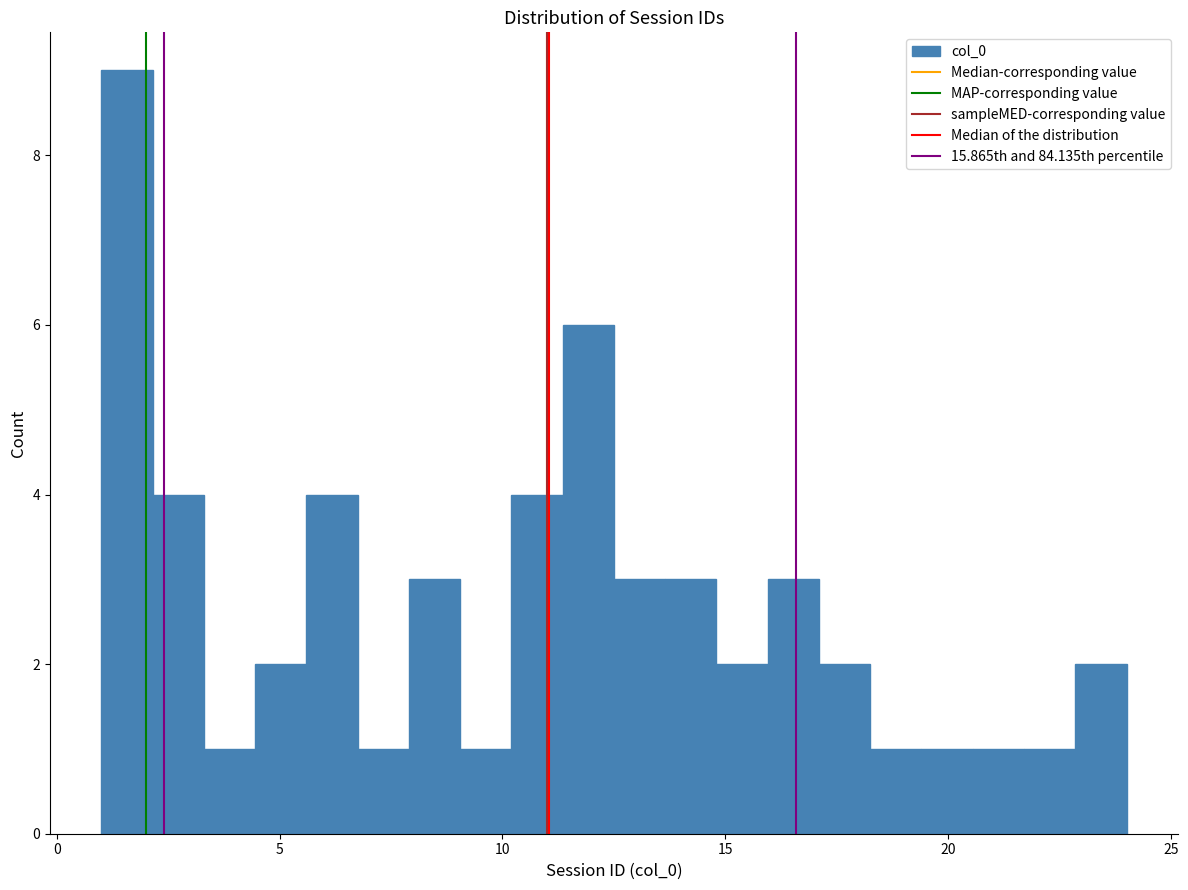

Read against the x-axis, roughly where is the centre of the tallest bar?

1.5